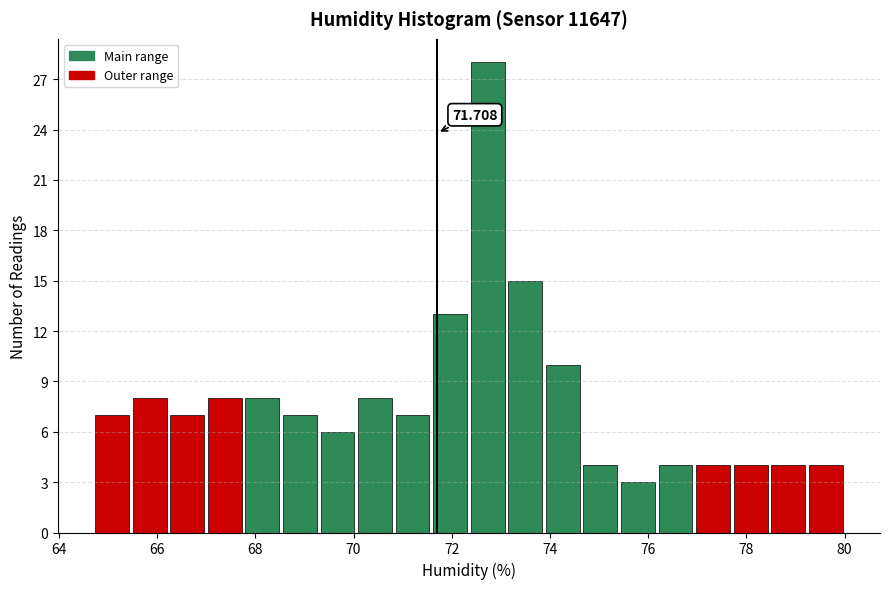

Around what value on the x-axis is the tallest bar? Give the approximate position of its centre, as read against the axis.

72.8